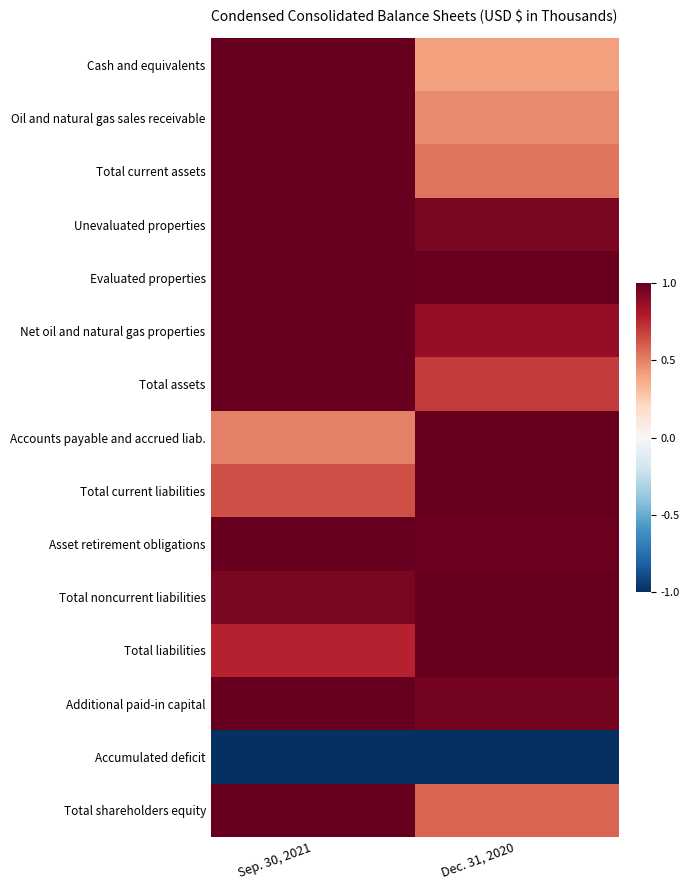

Reading left to right, extract all data points from this chart.

Cash and equivalents: Sep. 30, 2021=1.0	Dec. 31, 2020=0.4
Oil and natural gas sales receivable: Sep. 30, 2021=1.0	Dec. 31, 2020=0.5
Total current assets: Sep. 30, 2021=1.0	Dec. 31, 2020=0.5
Unevaluated properties: Sep. 30, 2021=1.0	Dec. 31, 2020=0.9
Evaluated properties: Sep. 30, 2021=1.0	Dec. 31, 2020=1.0
Net oil and natural gas properties: Sep. 30, 2021=1.0	Dec. 31, 2020=0.9
Total assets: Sep. 30, 2021=1.0	Dec. 31, 2020=0.7
Accounts payable and accrued liab.: Sep. 30, 2021=0.5	Dec. 31, 2020=1.0
Total current liabilities: Sep. 30, 2021=0.6	Dec. 31, 2020=1.0
Asset retirement obligations: Sep. 30, 2021=1.0	Dec. 31, 2020=1.0
Total noncurrent liabilities: Sep. 30, 2021=0.9	Dec. 31, 2020=1.0
Total liabilities: Sep. 30, 2021=0.8	Dec. 31, 2020=1.0
Additional paid-in capital: Sep. 30, 2021=1.0	Dec. 31, 2020=1.0
Accumulated deficit: Sep. 30, 2021=-1.0	Dec. 31, 2020=-1.0
Total shareholders equity: Sep. 30, 2021=1.0	Dec. 31, 2020=0.6